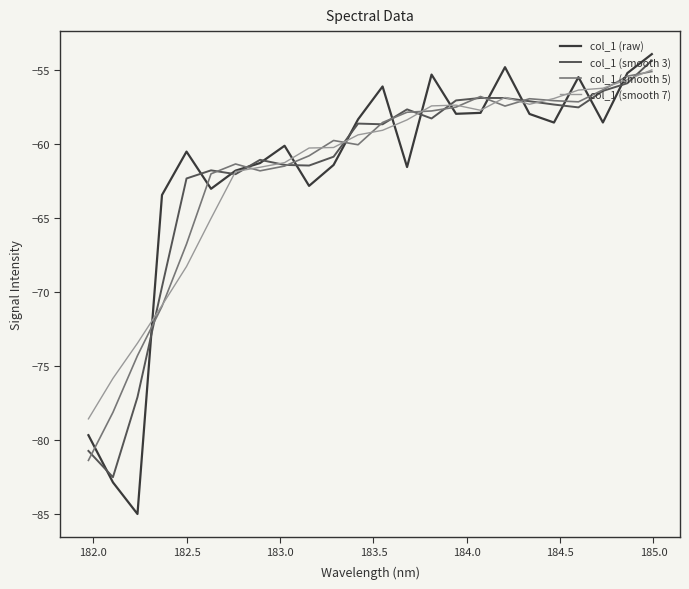

Which series has the largest range (max minus min)?

col_1 (raw)